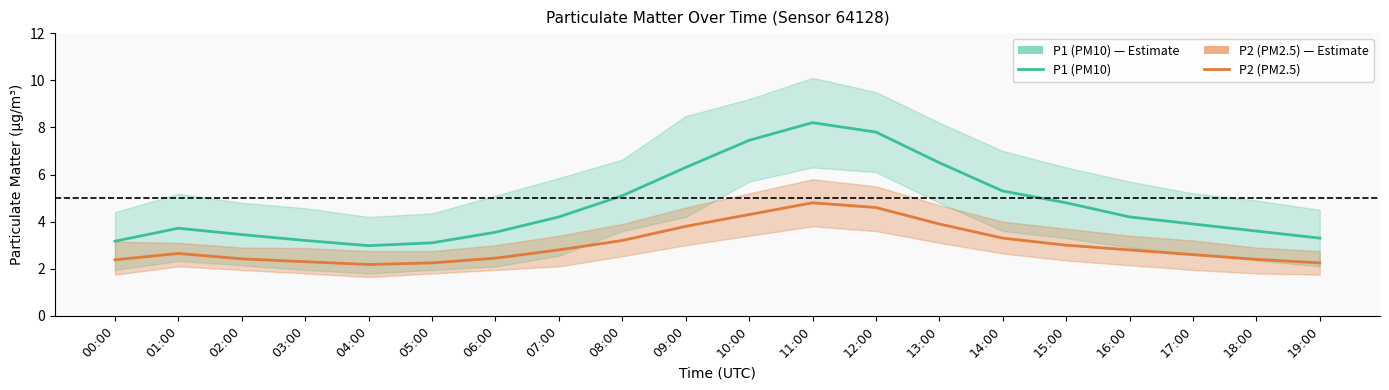

Does the chart display data point markers on the line(s)?

No